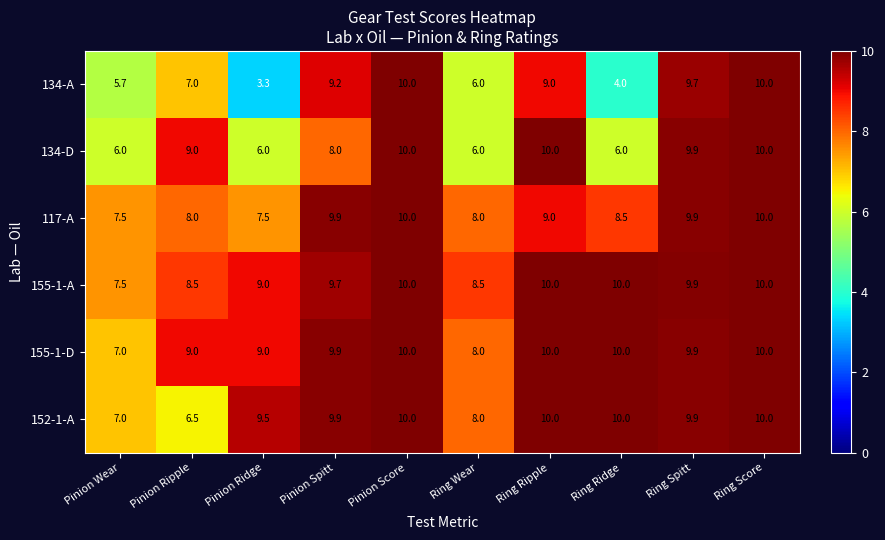

How many values in the 152-1-A series exceed 9?

7